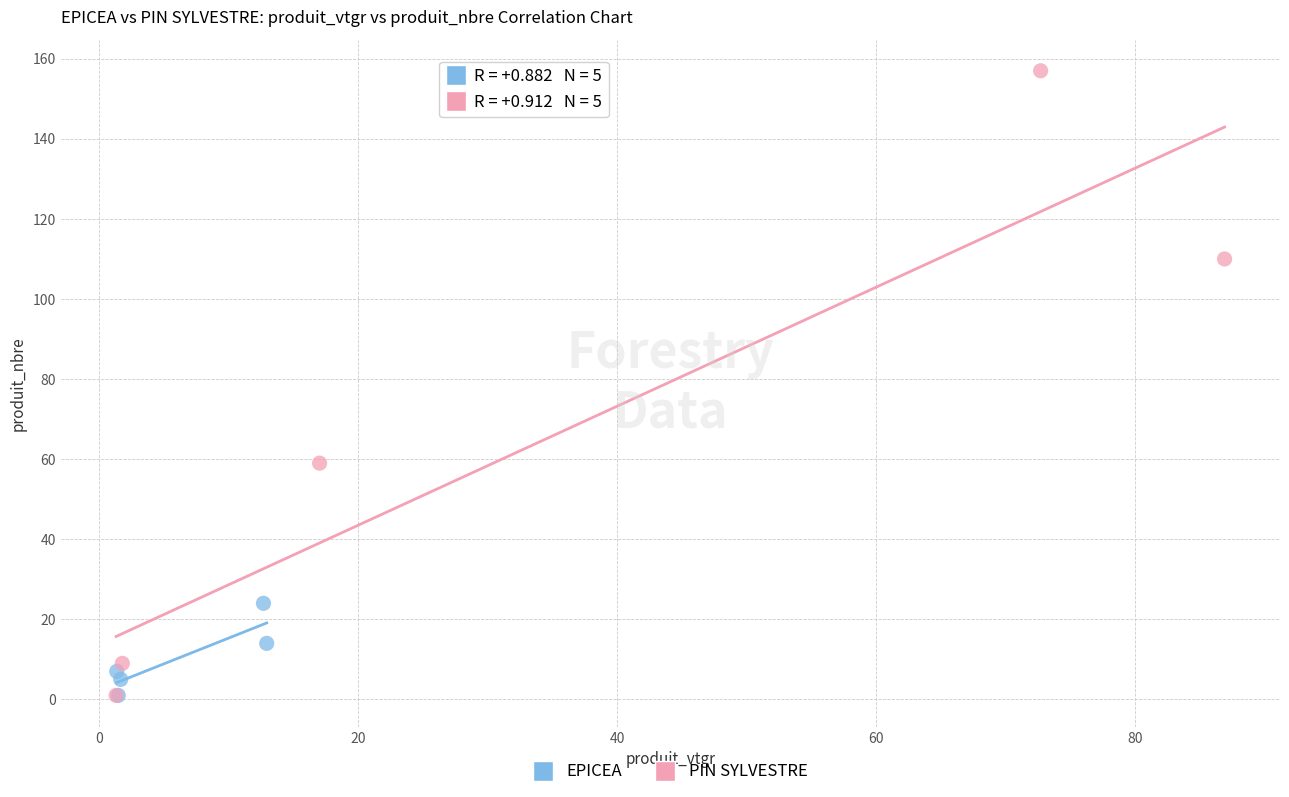

Which series reaches the maximum Y coordinate?

PIN SYLVESTRE